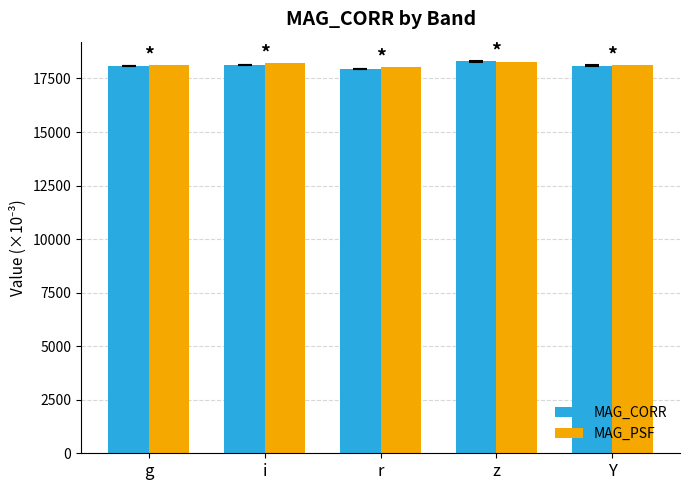

What is the highest value of the MAG_PSF series?

18260.1